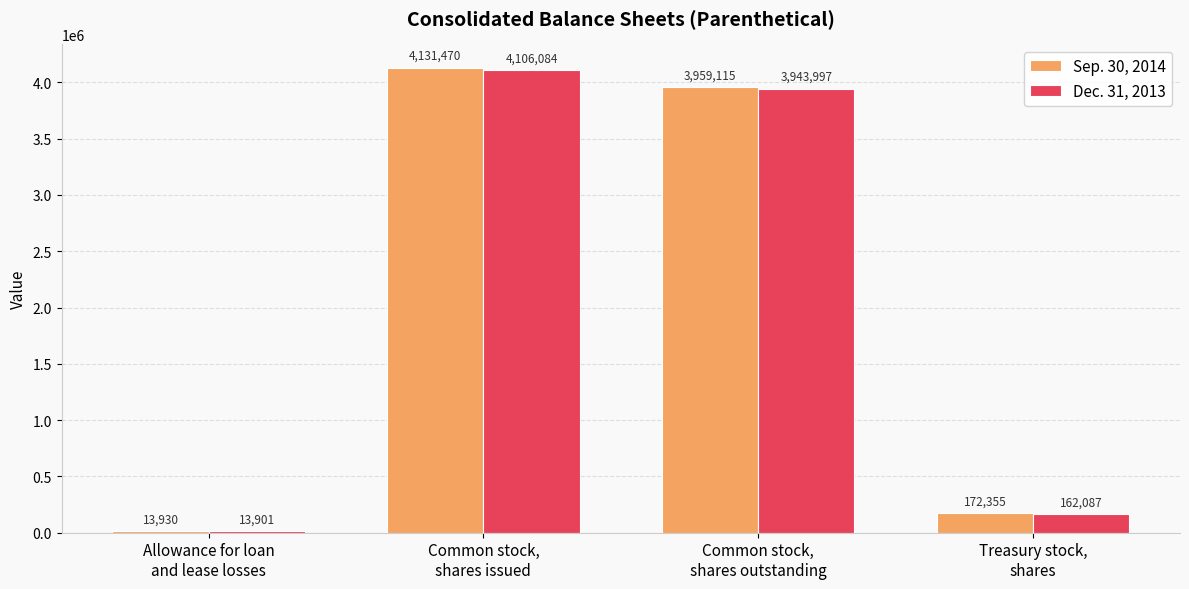

Which series has the widest spread of values?

Sep. 30, 2014